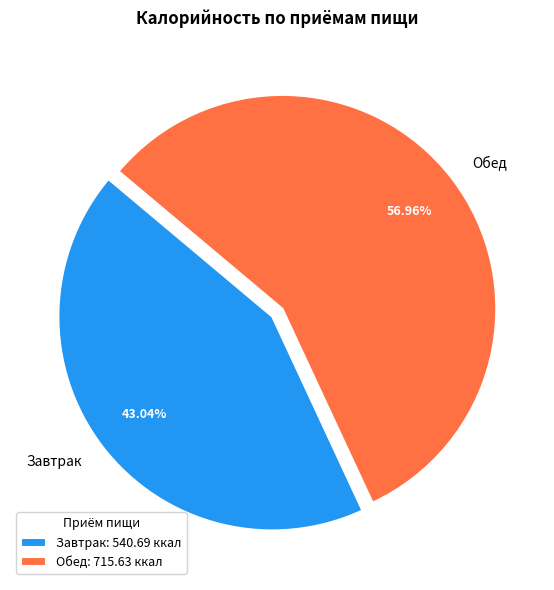

Which category has the biggest portion of the pie?

Обед